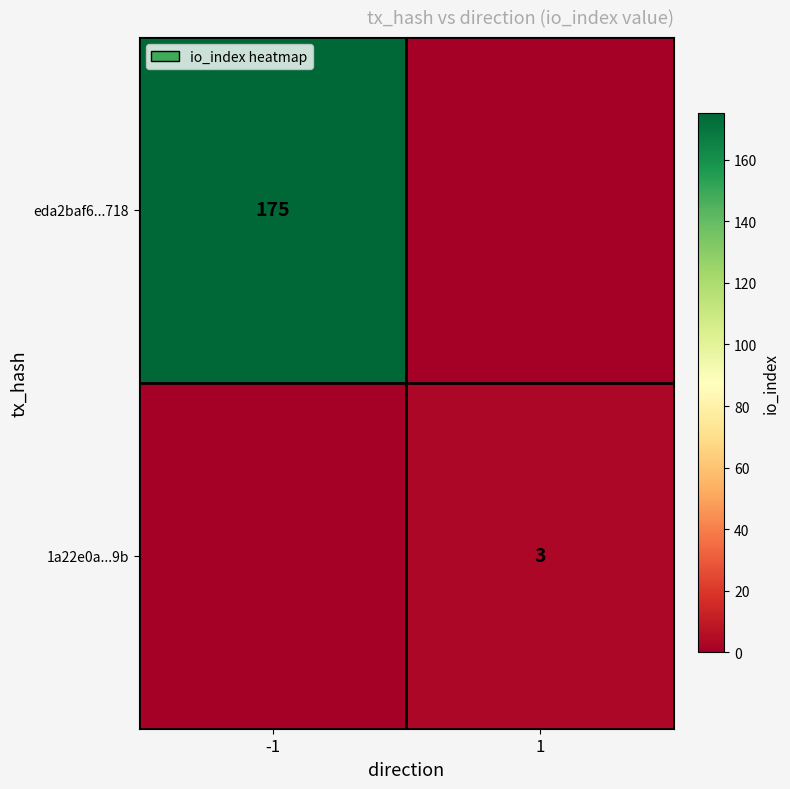

Is it true that 1a22e0a...9b equals 3 at 1?

True